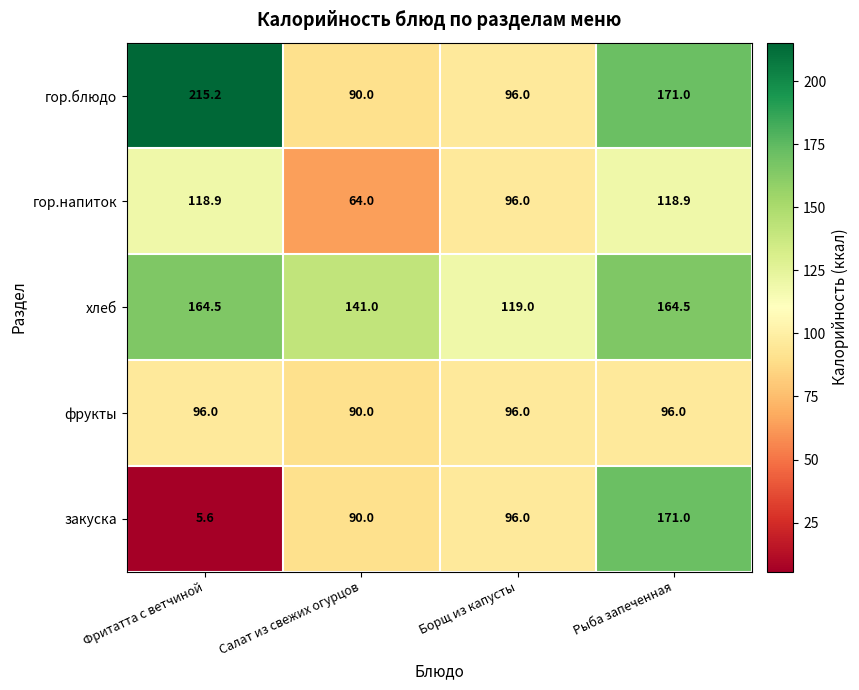

What is the difference between the second highest and minimum values in the закуска series?

90.4